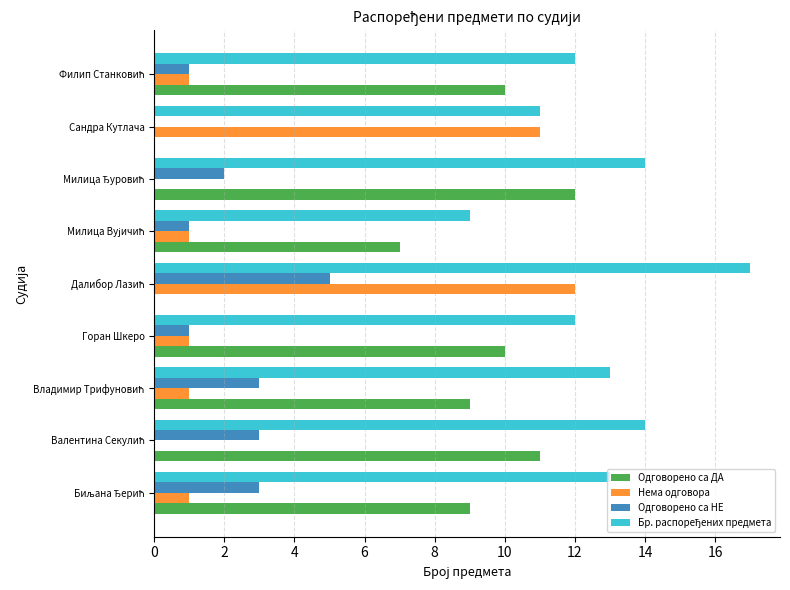

Is it true that Одговорено са ДА equals 10 at Горан Шкеро?

True